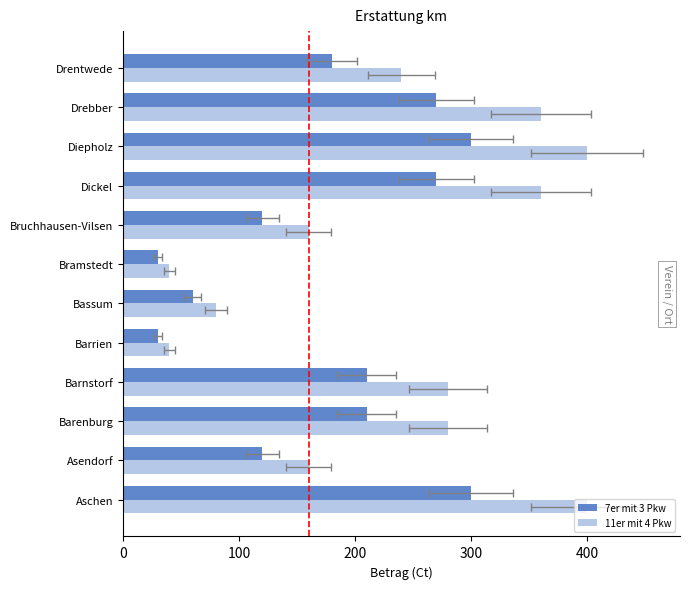

Does the chart contain stacked bars?

No